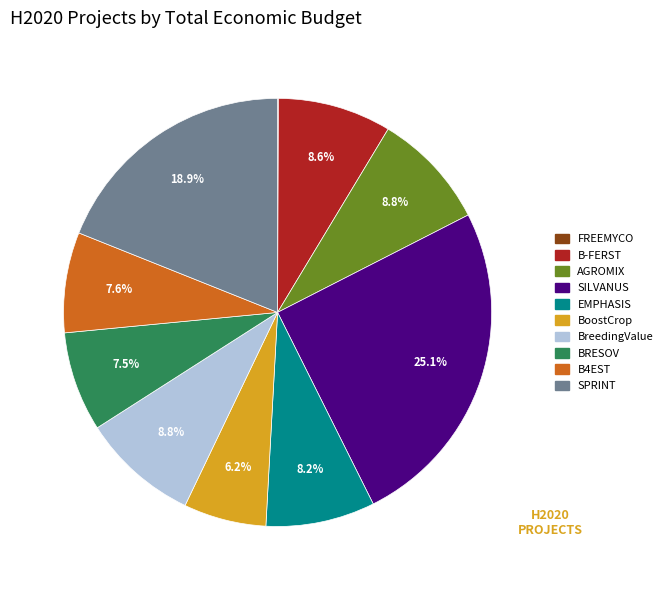

Which category has the biggest portion of the pie?

SILVANUS